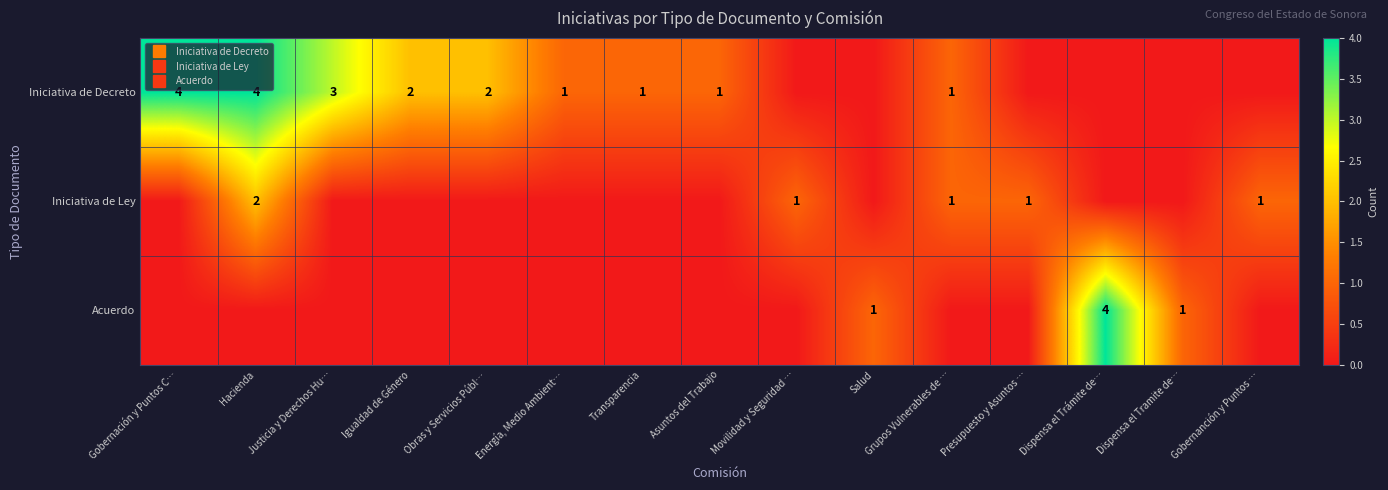

What is the difference between the second highest and minimum values in the Iniciativa de Decreto series?

4